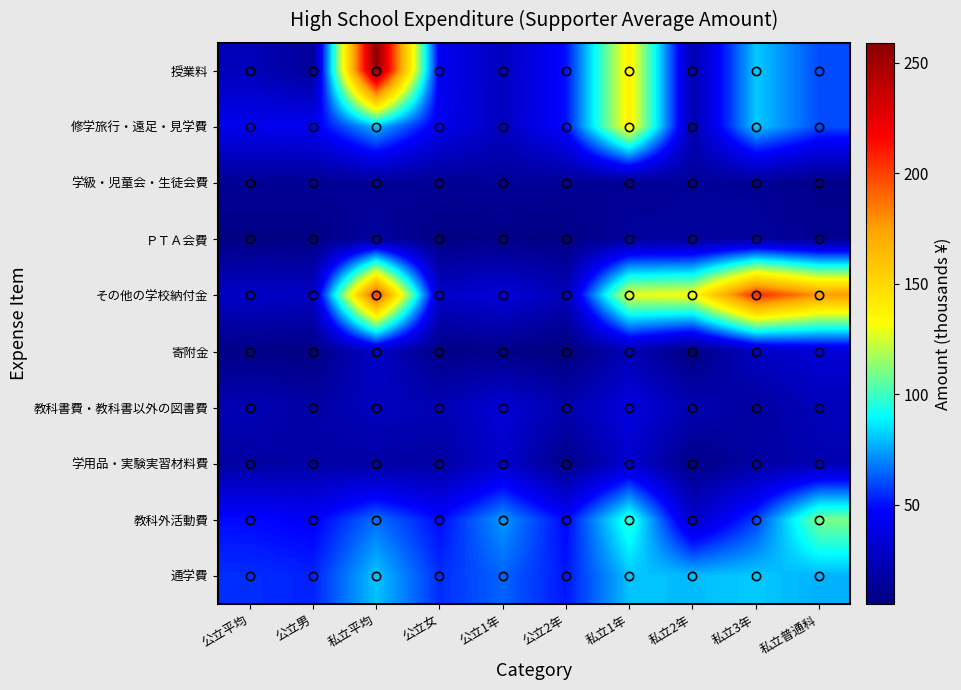

What is the greatest value displayed?

259